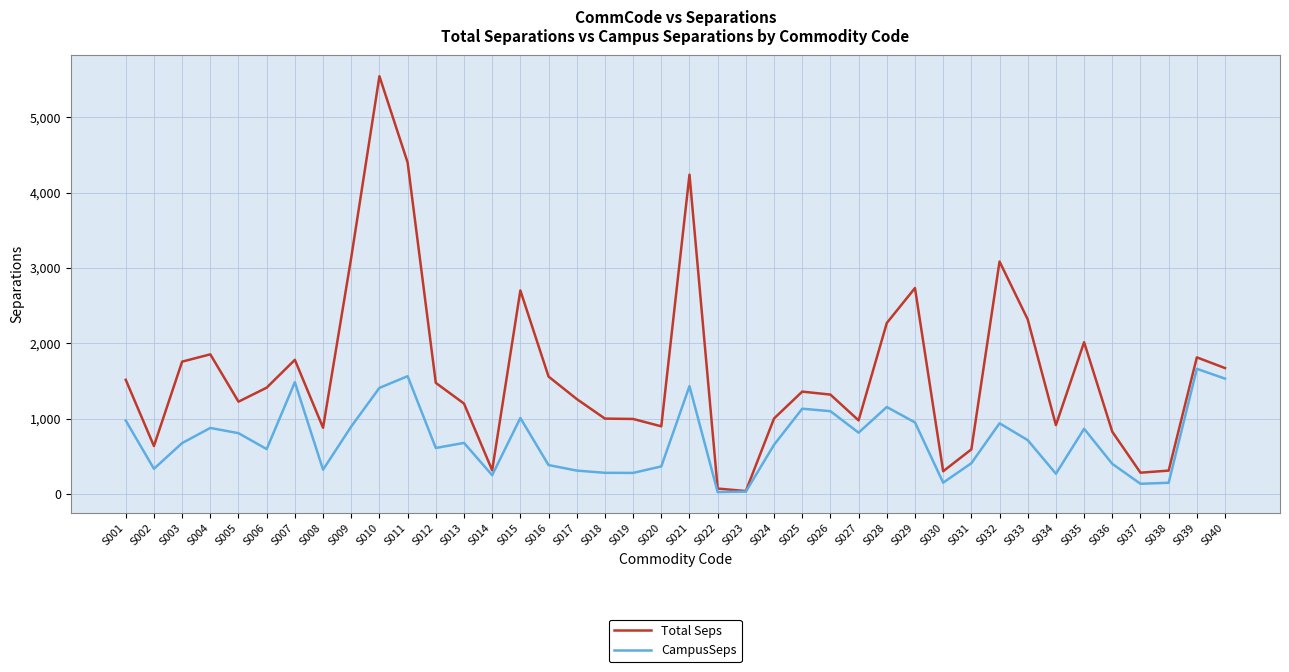

Rank the series at S006 from highest to lowest value.

Total Seps, CampusSeps